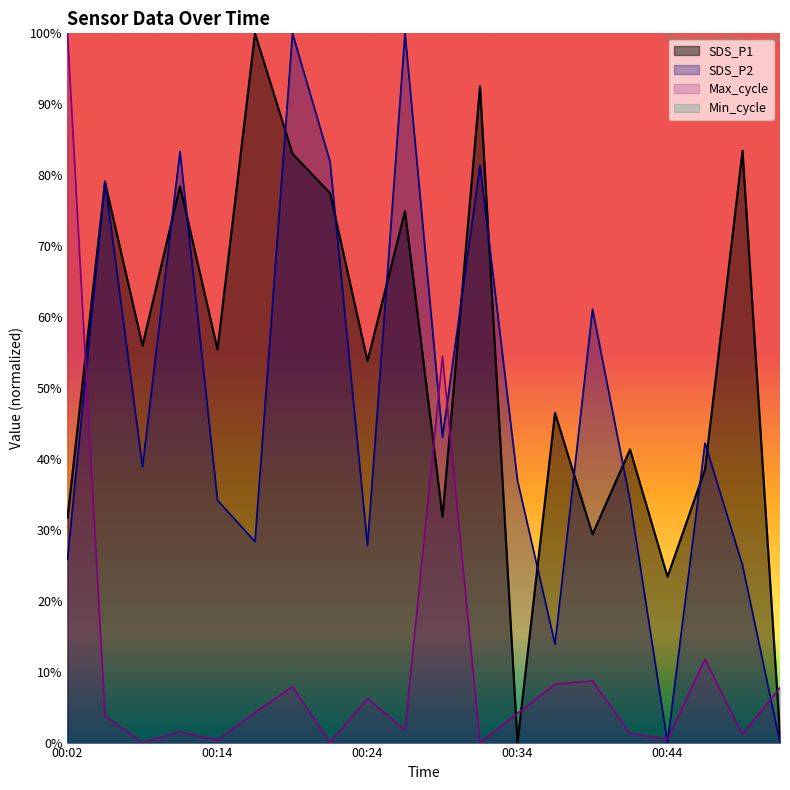

Reading left to right, what are all the values shown in this chart?

SDS_P1: 31.7	79.0	56.0	78.5	55.4	100.0	83.0	77.5	53.8	74.9	31.8	92.5	0.0	46.5	29.4	41.3	23.4	38.5	83.5	1.0
SDS_P2: 25.8	79.2	38.9	83.3	34.2	28.3	100.0	81.9	27.8	100.0	43.1	81.4	36.9	13.9	61.1	34.2	0.0	42.2	25.0	0.0
Max_cycle: 100.0	3.8	0.0	1.5	0.4	4.2	7.9	0.0	6.2	1.8	54.5	0.0	4.1	8.2	8.7	1.3	0.5	11.8	1.2	7.8